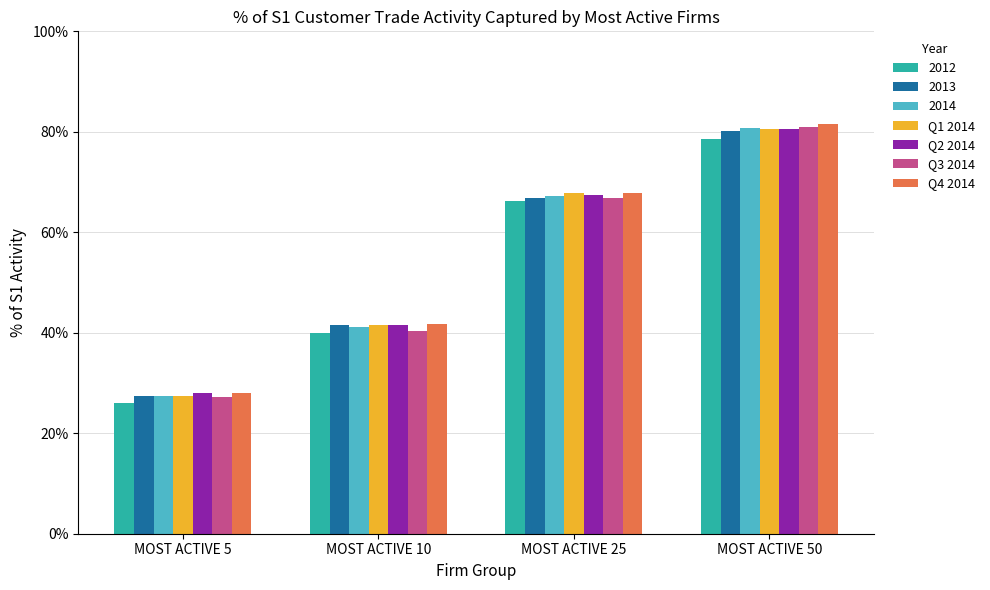

Are the bars grouped side by side (vs. stacked)?

Yes